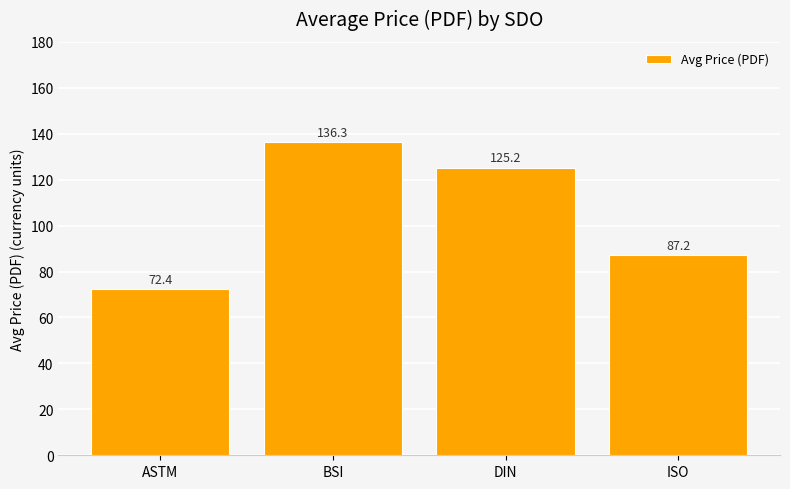

What value does the data have at DIN?

125.2